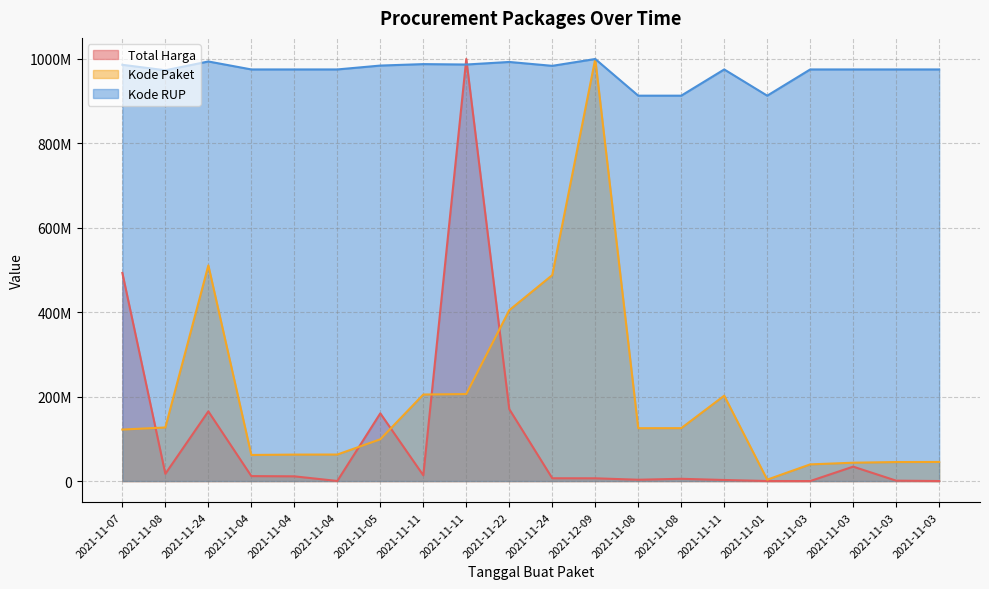

Which series ends up on top after the final intersection of Kode RUP and Total Harga?

Kode RUP